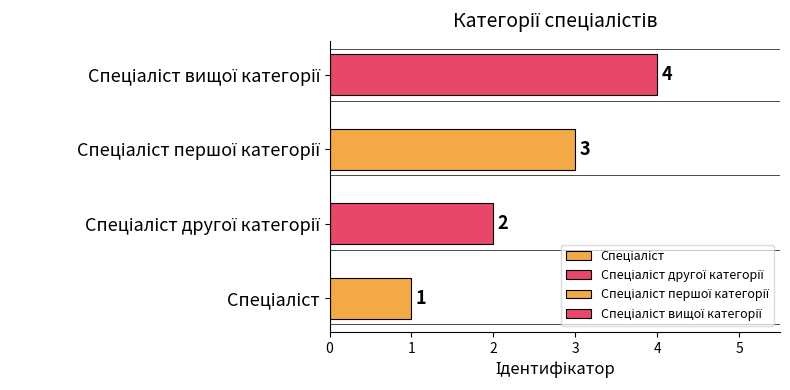

What value does the data have at Спеціаліст другої категорії?

2